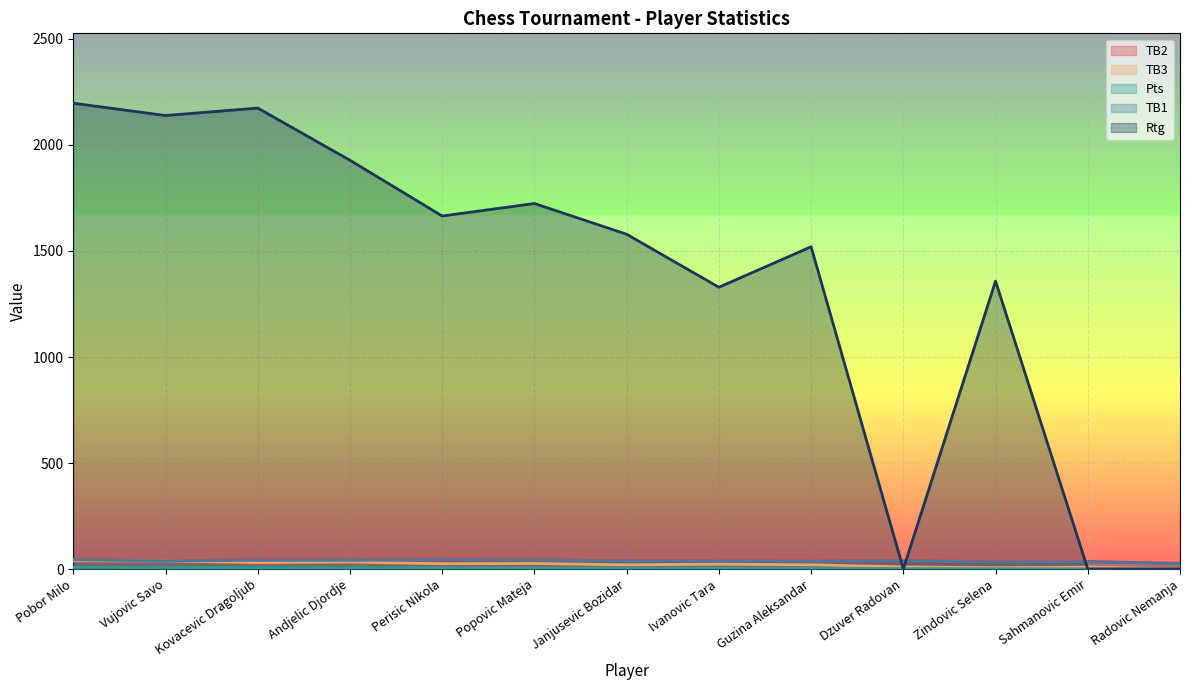

How many lines are shown in the chart?

5